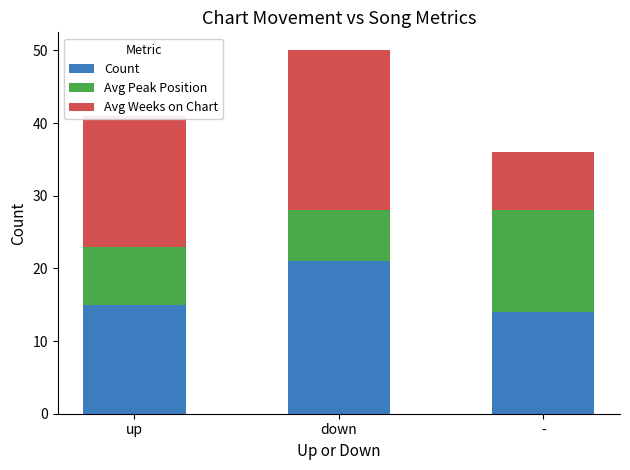

True or false: Count has a value of 14 at -.

True